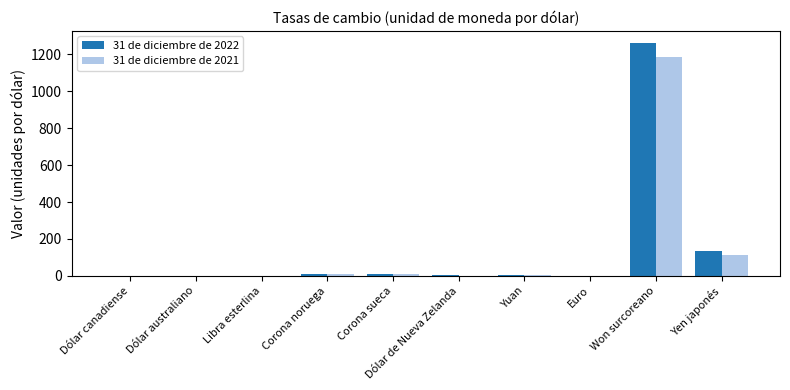

True or false: 31 de diciembre de 2021 has a value of 1188.8 at Won surcoreano.

True